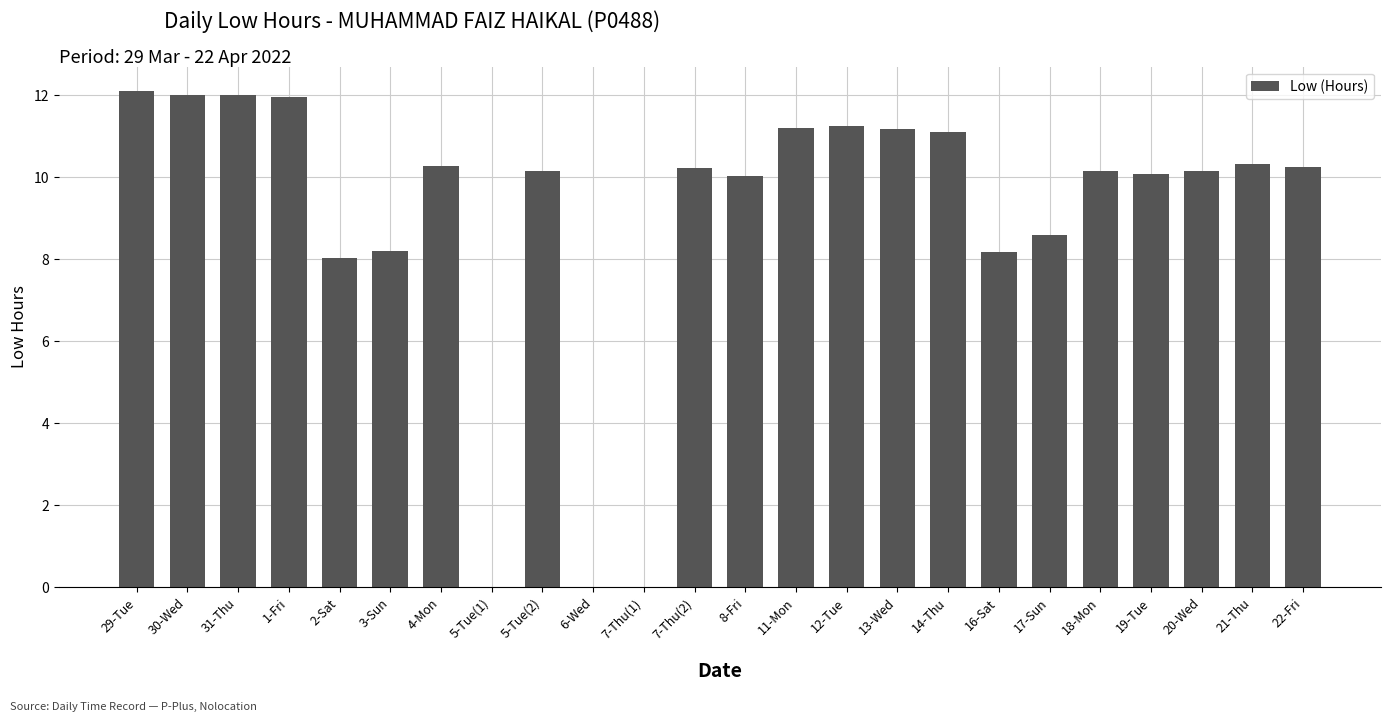

Are the bars horizontal?

No